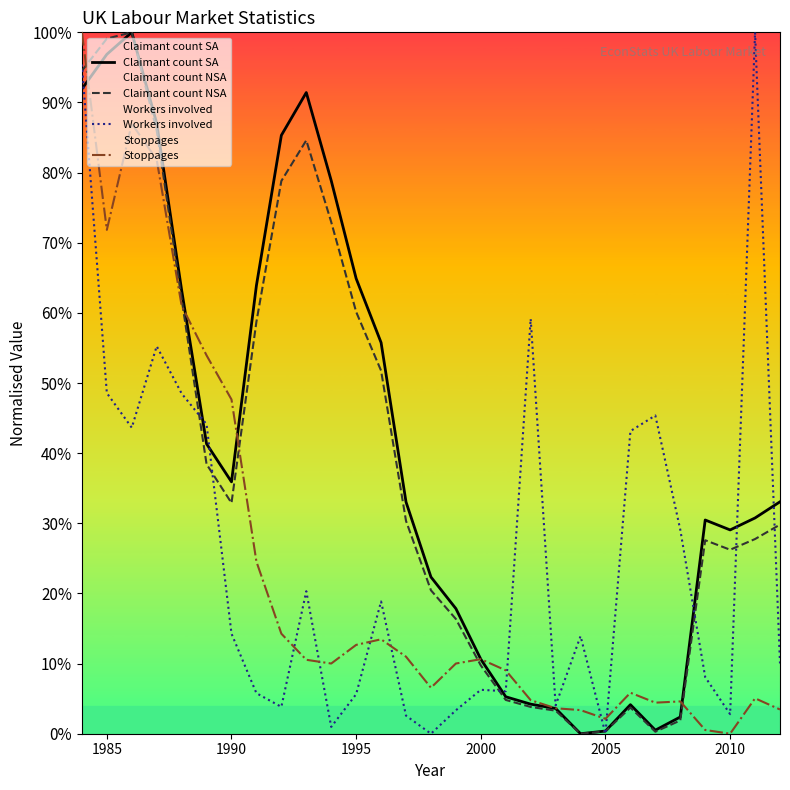

Count the number of data series in this chart.

4